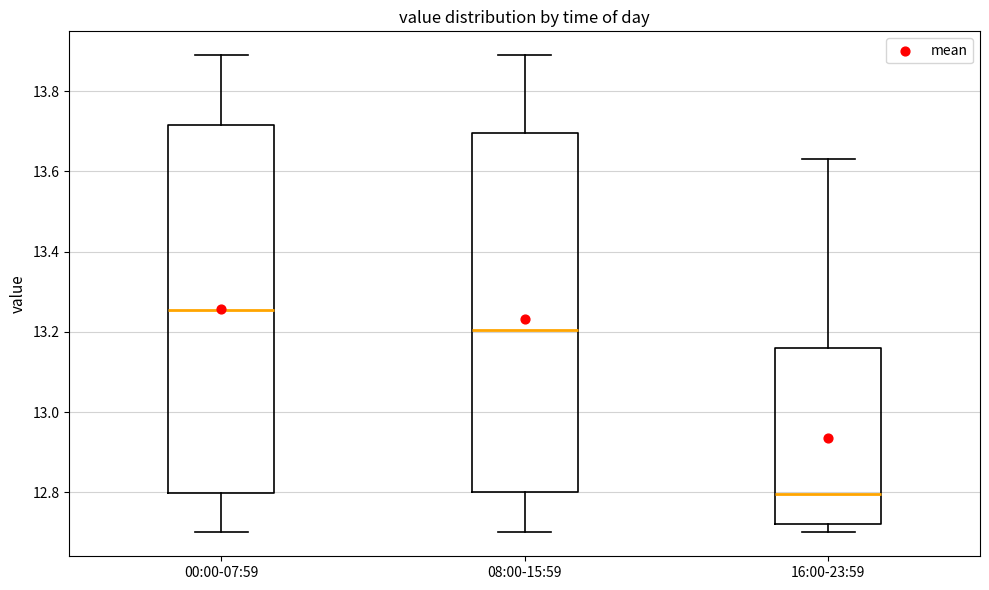

Reading left to right, transcribe this box plot: for each box, give where its median line is, the range the box spans, and where its two whiskers end, as read against the y-axis. The values are not printed on the chart, so give them approximately, as read against the axis.

00:00-07:59: median 13.26, box 12.80 to 13.72, whiskers 12.70 to 13.90
08:00-15:59: median 13.20, box 12.80 to 13.70, whiskers 12.70 to 13.90
16:00-23:59: median 12.80, box 12.72 to 13.16, whiskers 12.70 to 13.64